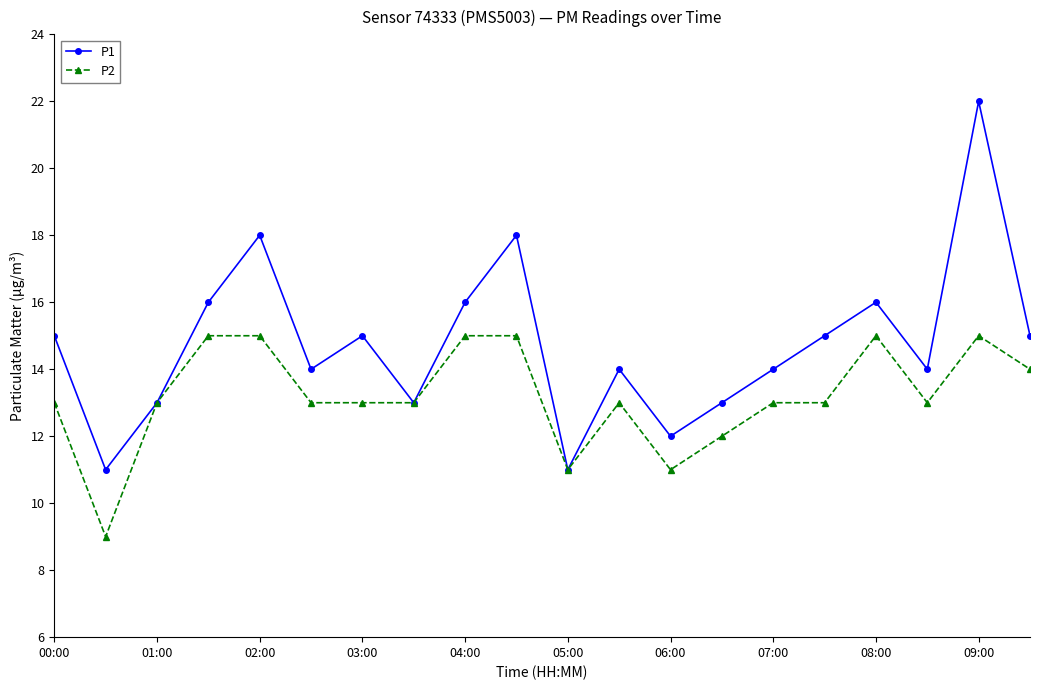

Which series has the widest spread of values?

P1